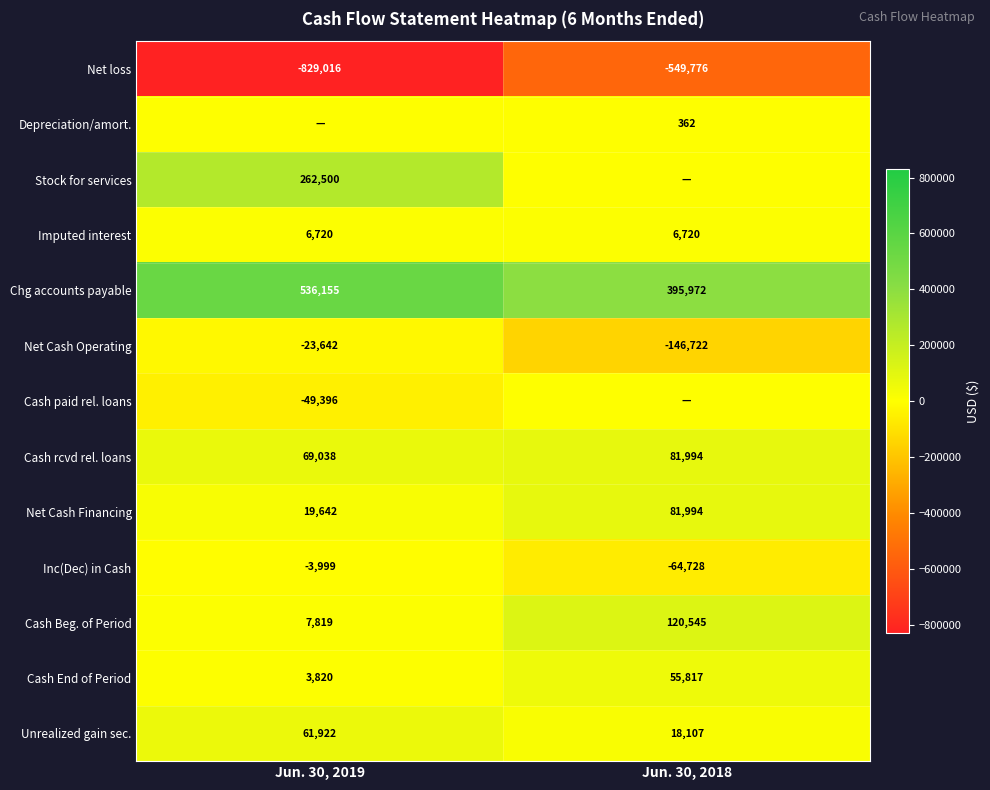

What is the difference between the Stock for services values at Jun. 30, 2019 and Jun. 30, 2018?

262500